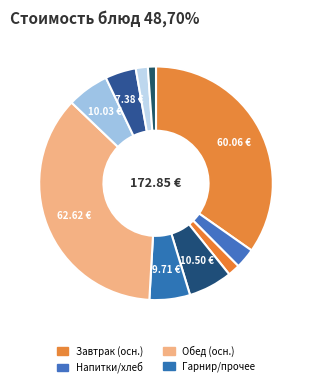

How many slices are in this pie chart?

10